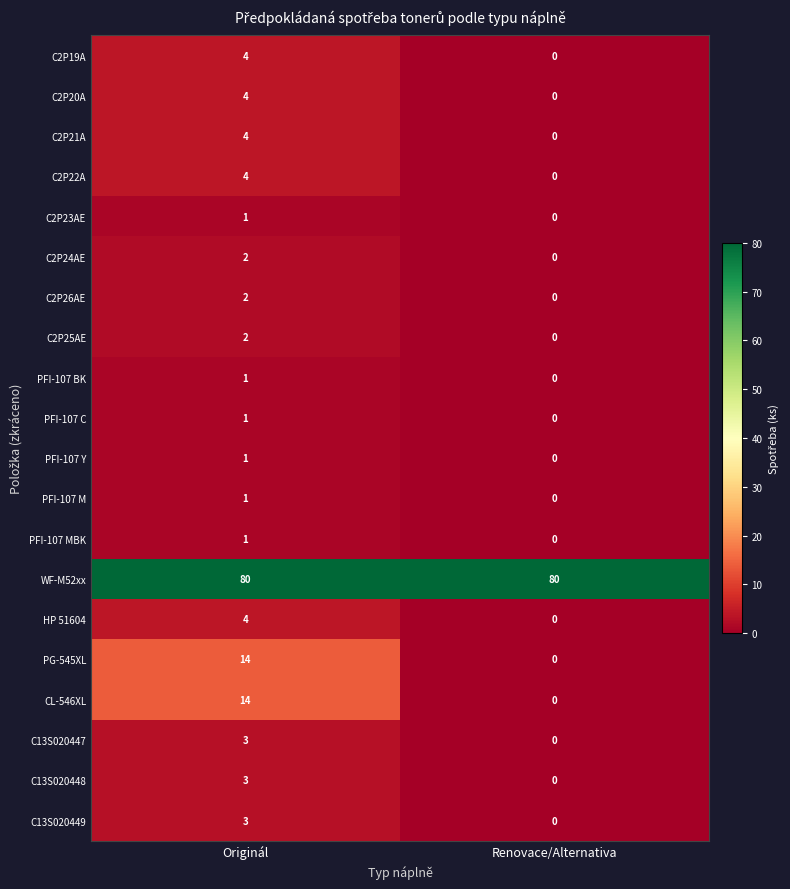

What is the average value of the WF-M52xx series?

80